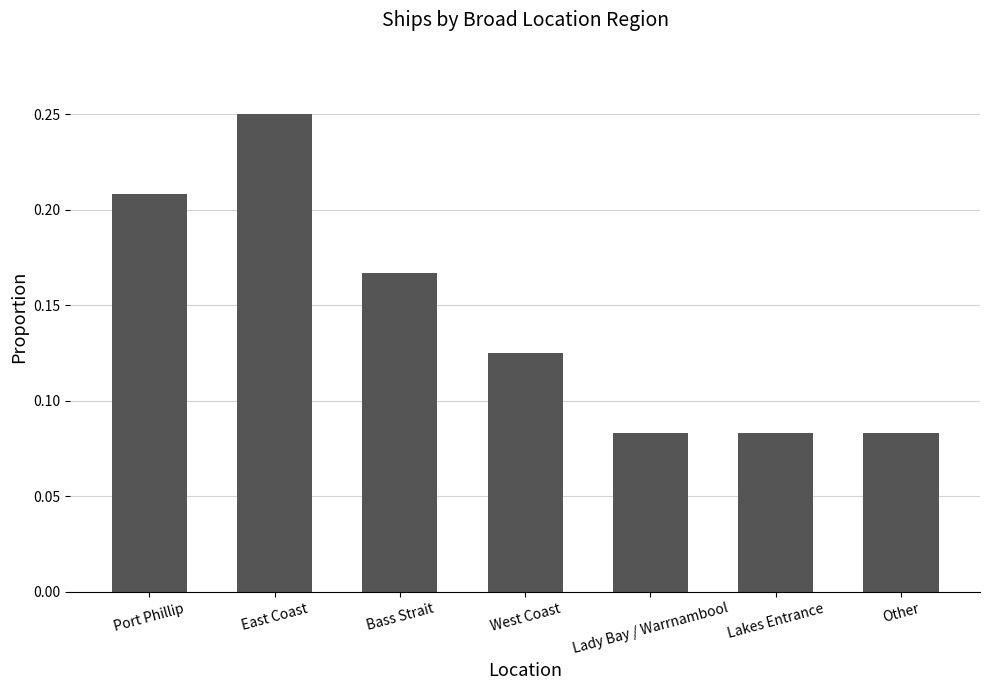

Count the number of categories in the chart.

7